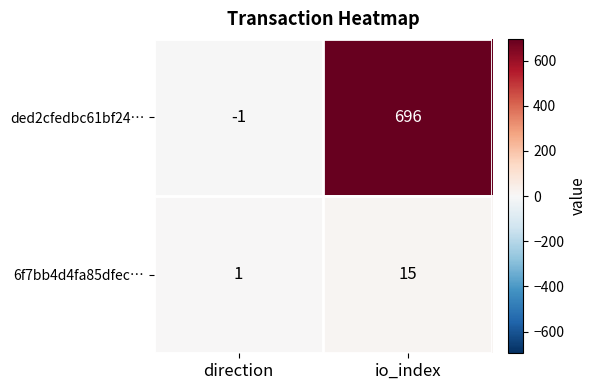

The ded2cfedbc61bf24… series shows -1 at direction. True or false?

True